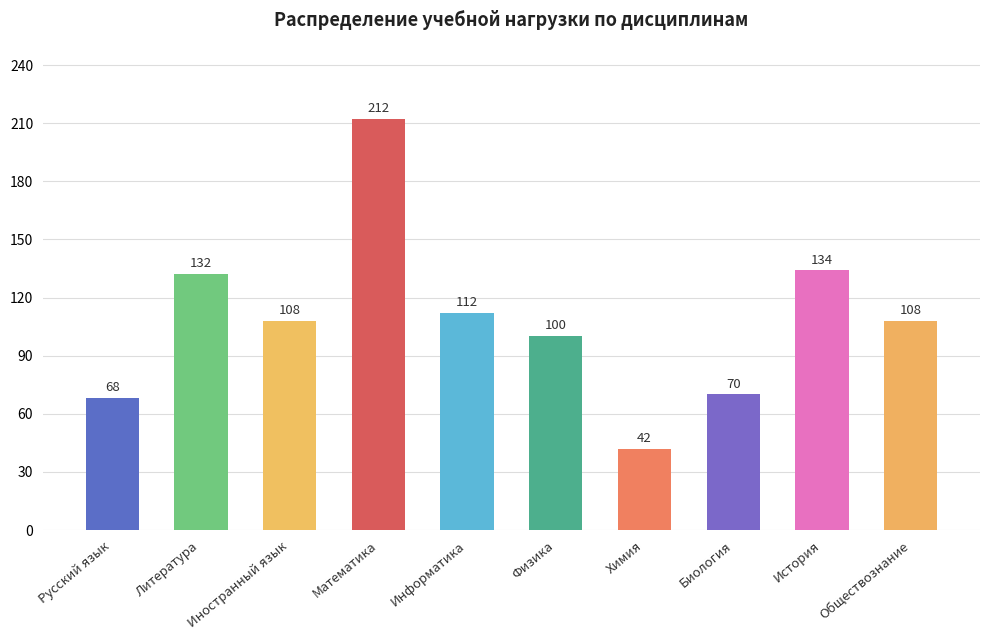

What is the difference between the values at Биология and Химия?

28